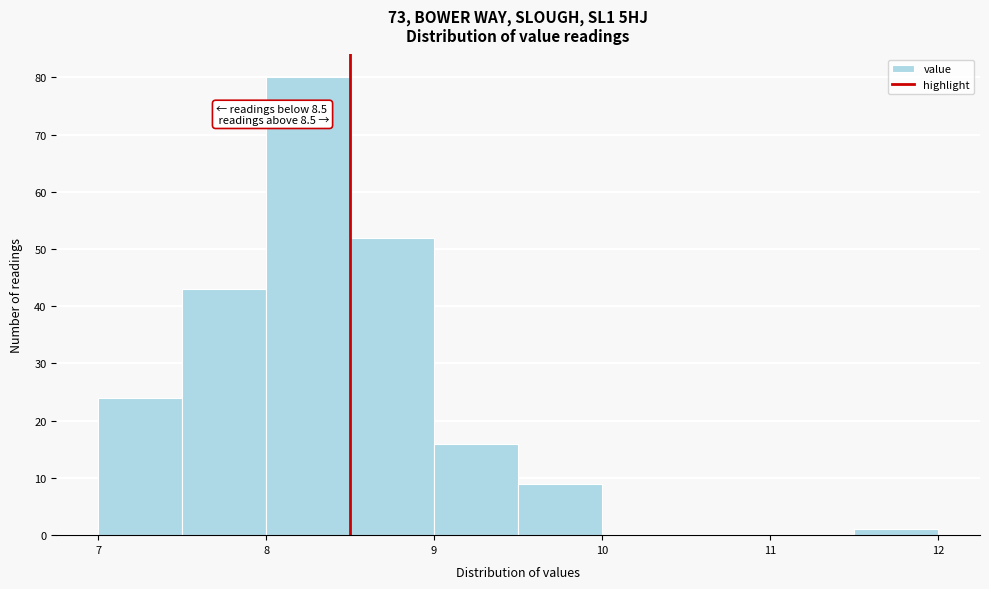

Over which range of the x-axis is the bar tallest?

8.0 to 8.5